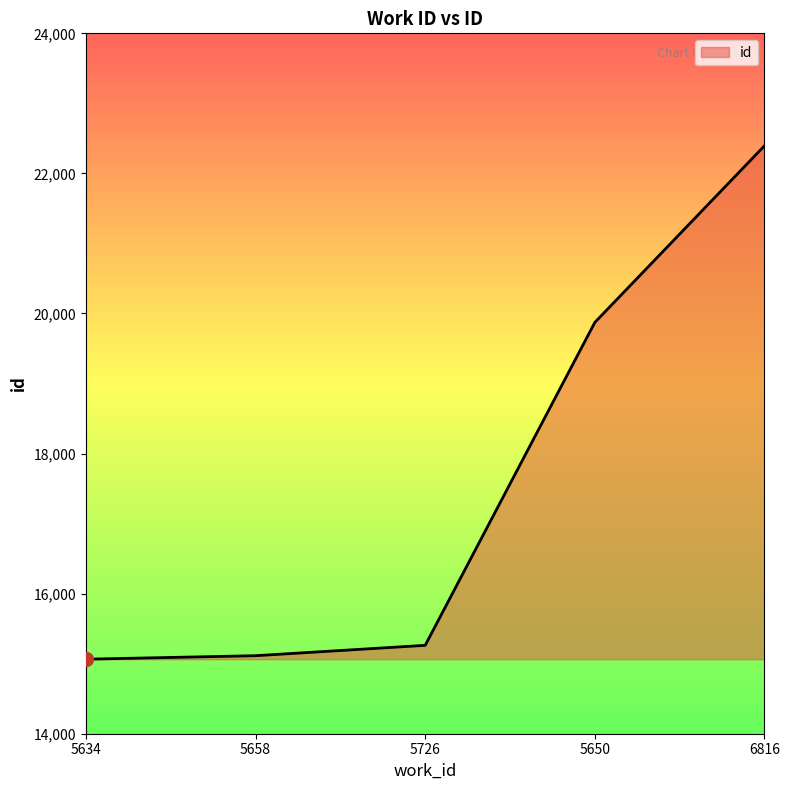

Which has a higher value, 5658 or 6816?

6816